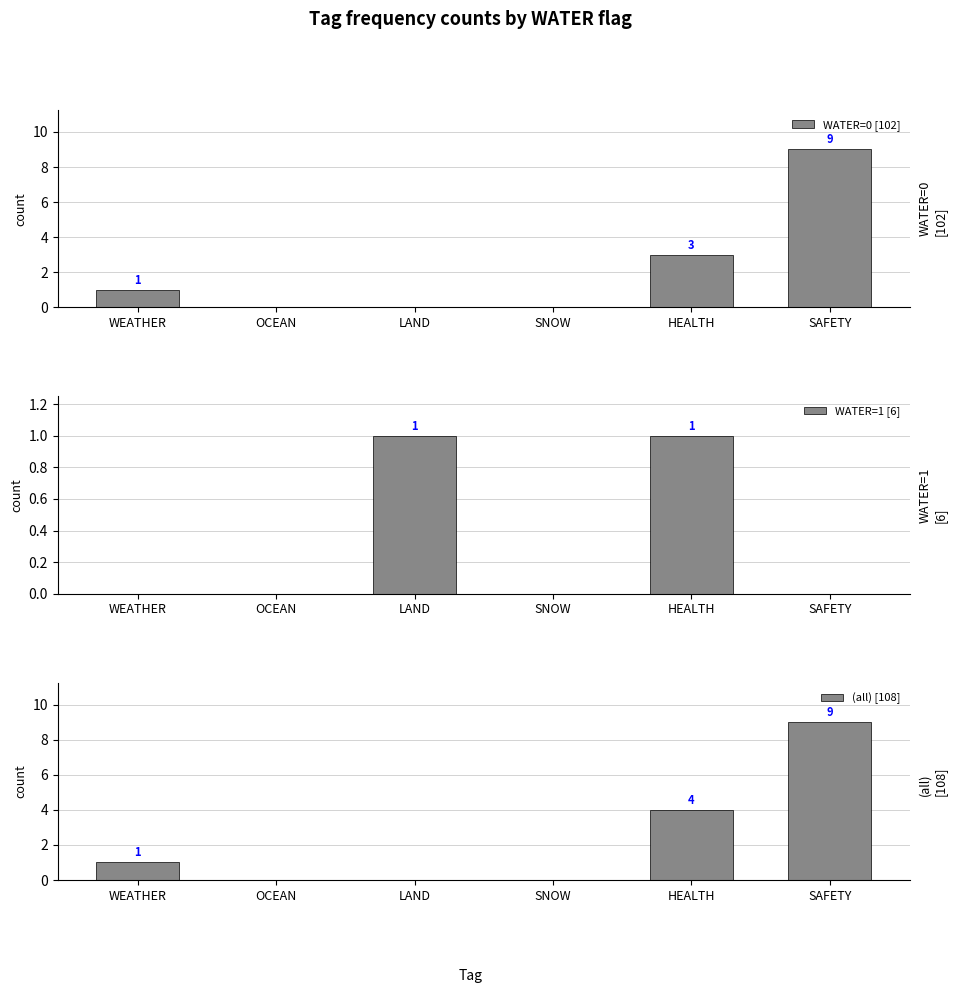

What position from the left is SNOW?

4